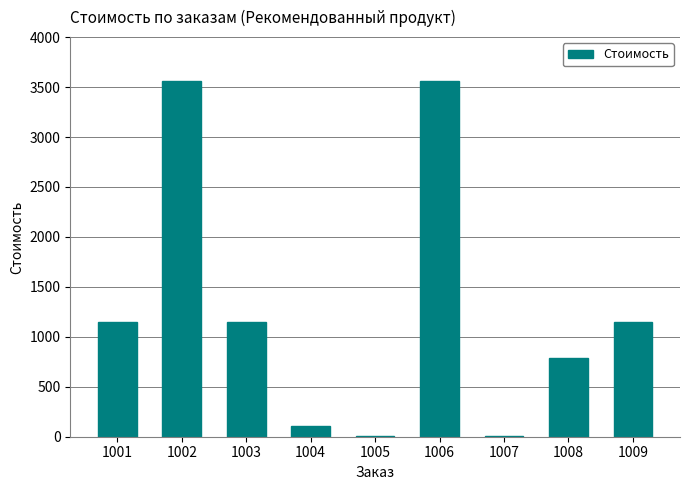

Are the bars grouped side by side (vs. stacked)?

No